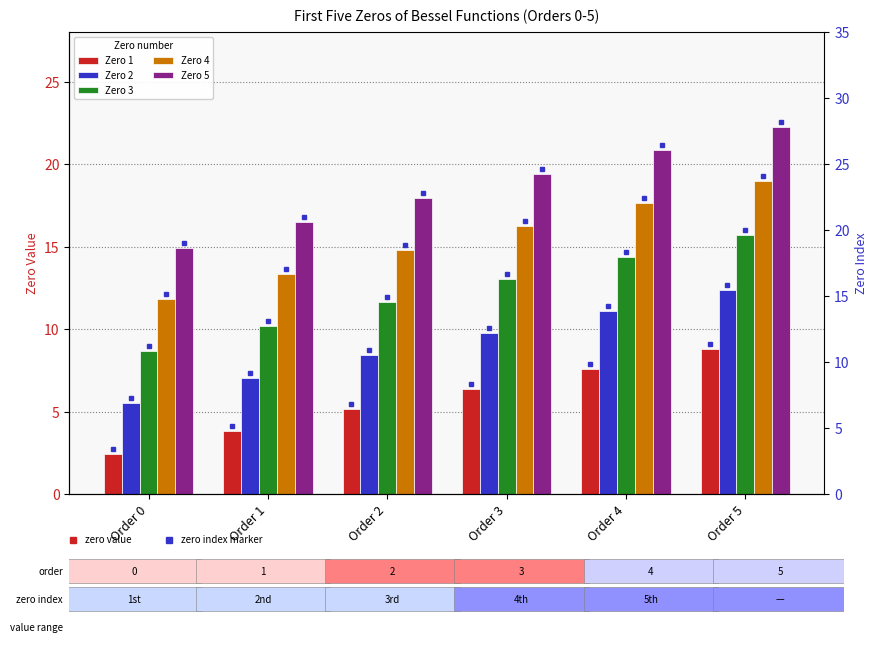

What is the value of the Zero 5 bar at the 1st from the left?

14.9